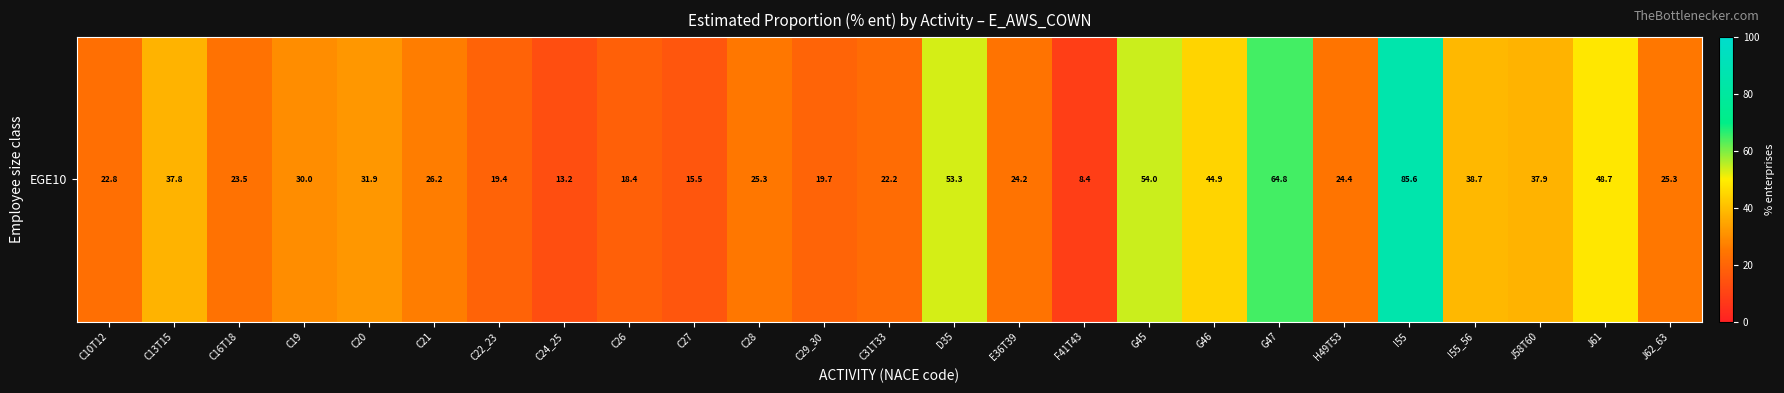

Which category has the lowest value across all series?

F41T43